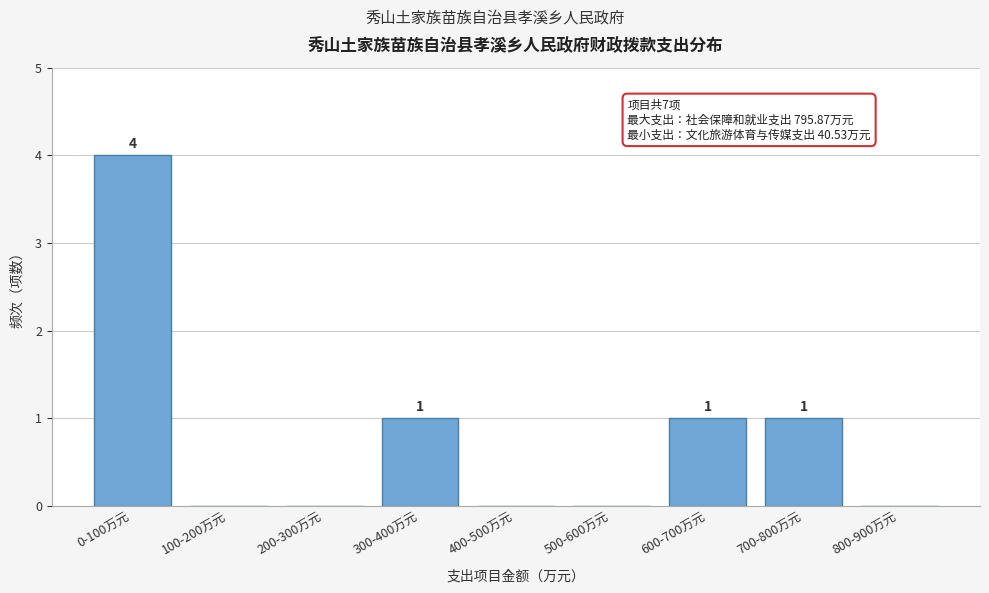

Reading left to right, extract all data points from this chart.

0-100万元=4	100-200万元=0	200-300万元=0	300-400万元=1	400-500万元=0	500-600万元=0	600-700万元=1	700-800万元=1	800-900万元=0